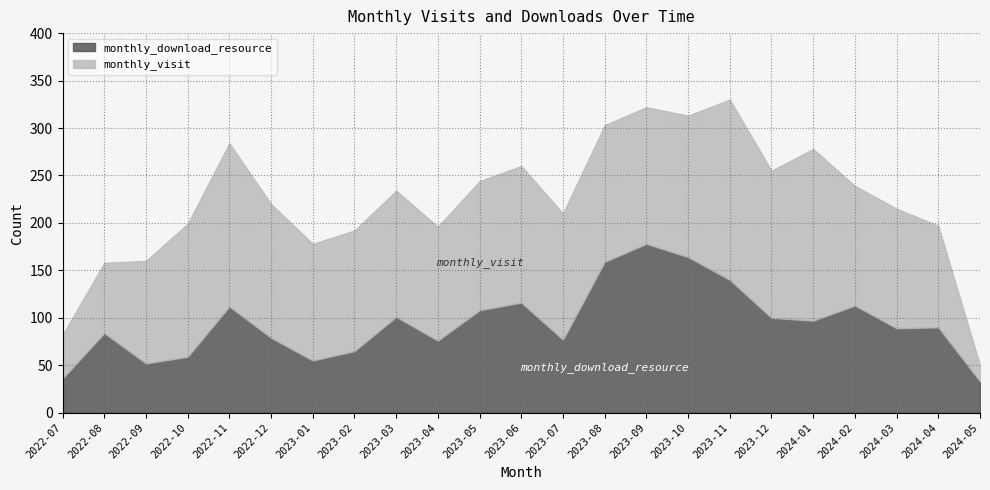

What is the total value across all series at 2024-01?

278